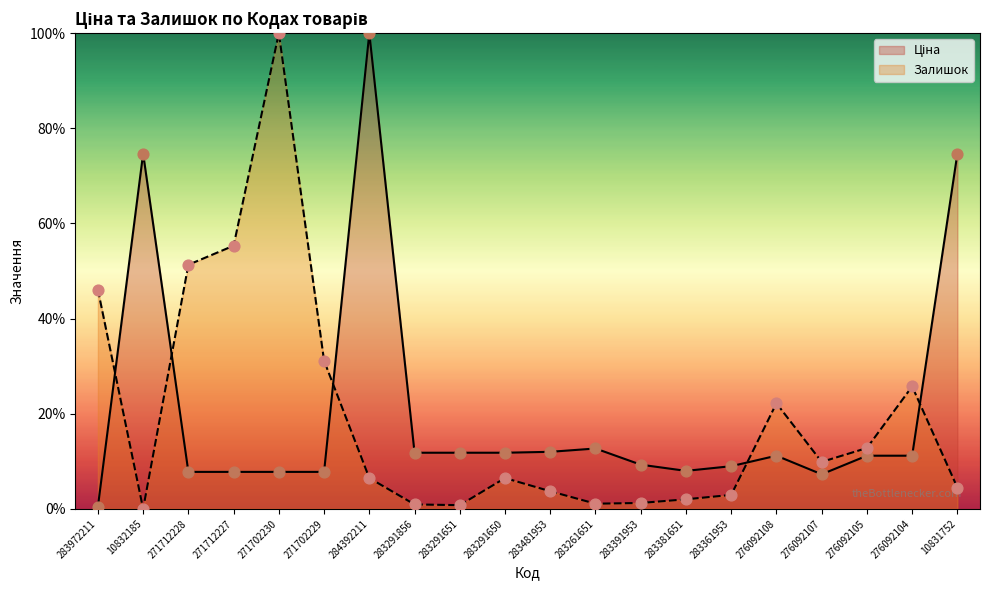

At how many categories does at least one series exceed 29?

8